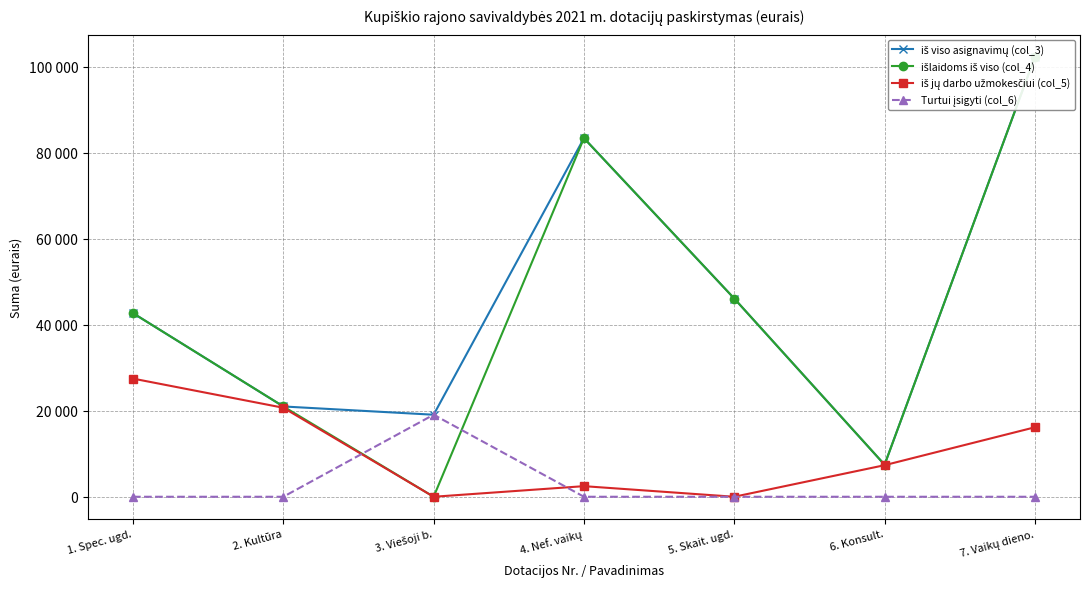

Between 3. Viešoji b. and 4. Nef. vaikų, which series saw the biggest shift?

išlaidoms iš viso (col_4)